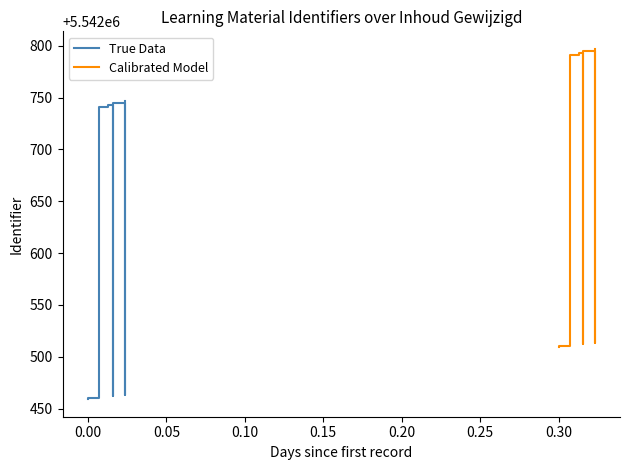

Is the value of True Data at 0.30 greater than the value of Calibrated Model at 0.05?

Yes